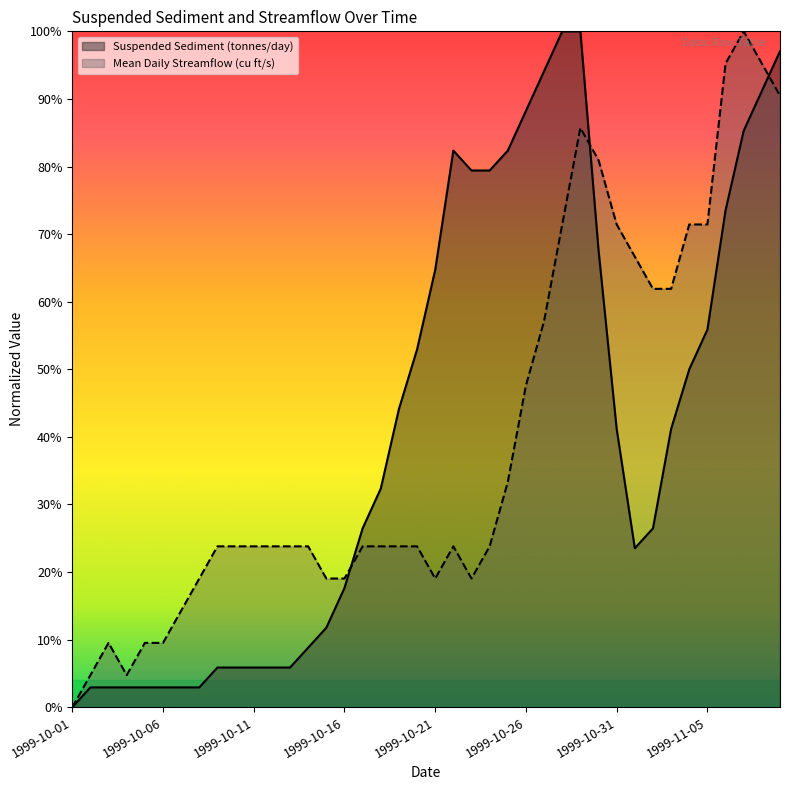

Reading left to right, extract all data points from this chart.

Suspended Sediment (tonnes/day): 0.0	0.0	0.0	0.0	0.0	0.0	0.0	0.0	0.1	0.1	0.1	0.1	0.1	0.1	0.1	0.2	0.3	0.3	0.4	0.5	0.6	0.8	0.8	0.8	0.8	0.9	0.9	1.0	1.0	0.7	0.4	0.2	0.3	0.4	0.5	0.6	0.7	0.9	0.9	1.0
Mean Daily Streamflow (cu ft/s): 0.0	0.0	0.1	0.0	0.1	0.1	0.1	0.2	0.2	0.2	0.2	0.2	0.2	0.2	0.2	0.2	0.2	0.2	0.2	0.2	0.2	0.2	0.2	0.2	0.3	0.5	0.6	0.7	0.9	0.8	0.7	0.7	0.6	0.6	0.7	0.7	1.0	1.0	1.0	0.9